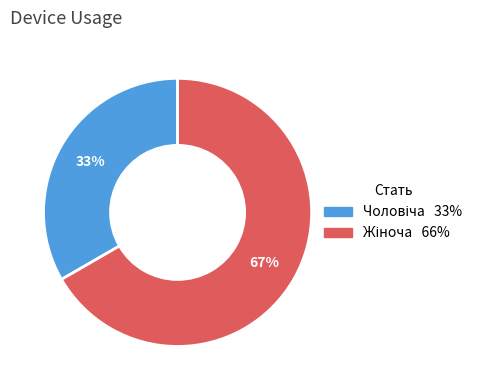

Is there a majority slice in this chart?

Yes